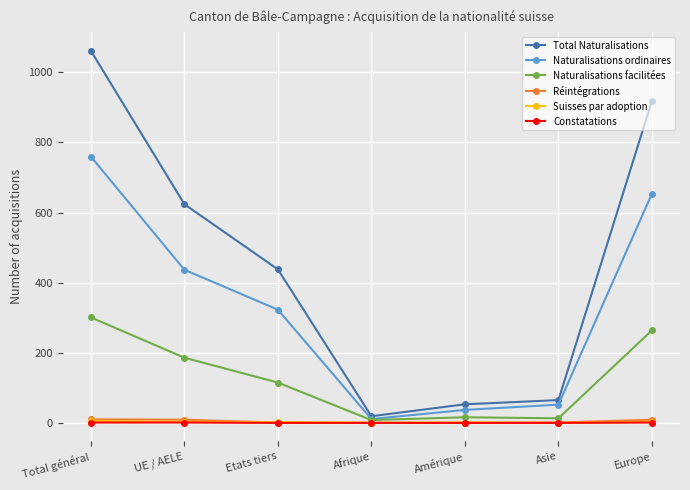

Does the chart have visible grid lines?

Yes